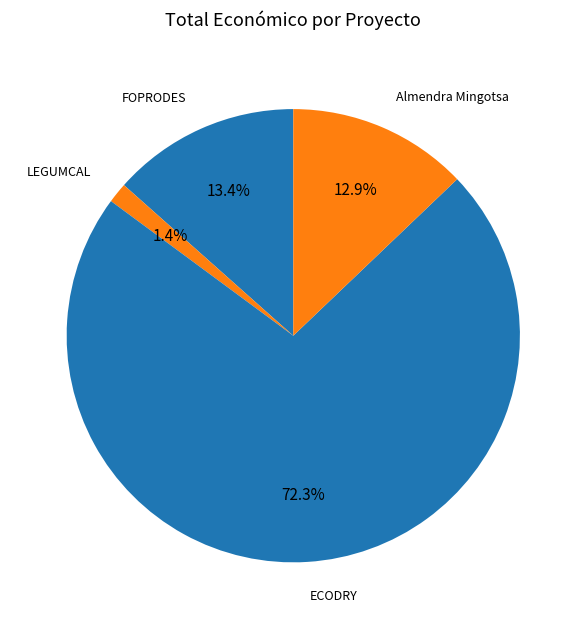

To the nearest percent, what percentage of the pie is FOPRODES?

13%